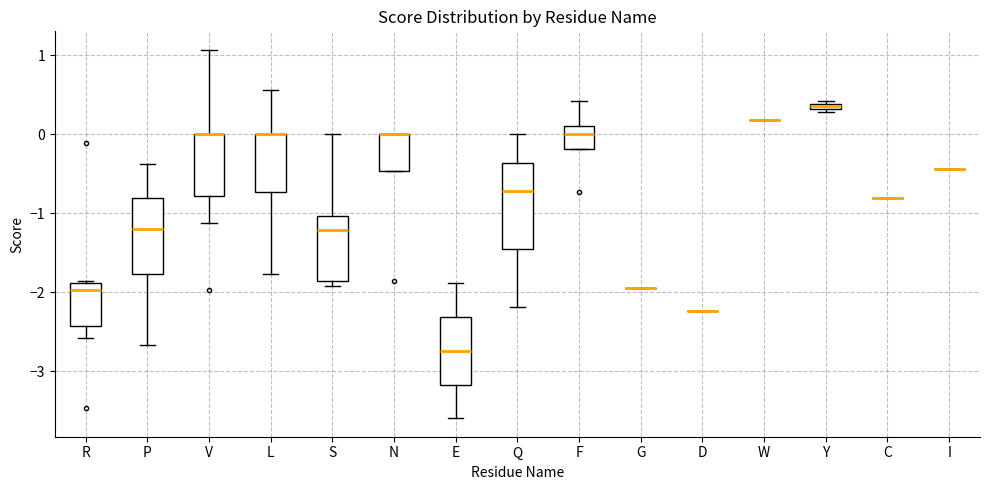

Which box is the tallest, from its lower edge to its upper edge?

Q